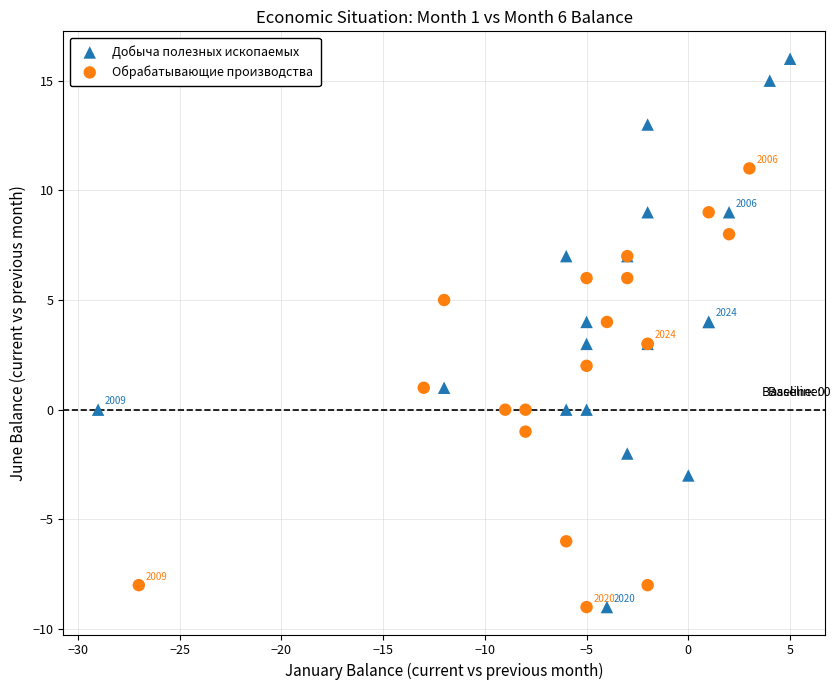

Which series contains the highest Y value?

Добыча полезных ископаемых